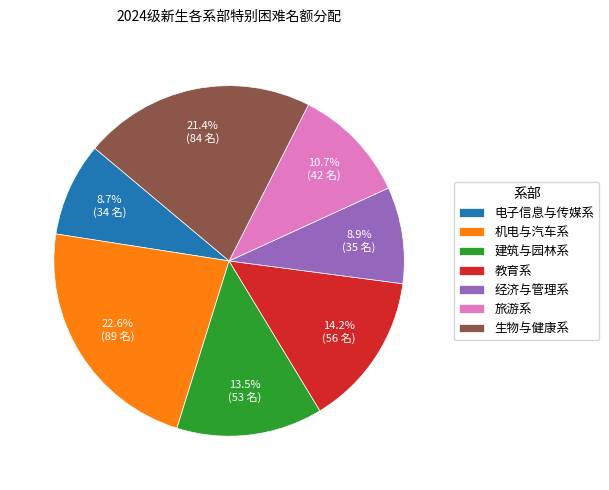

To the nearest percent, what portion does 旅游系 represent?

11%